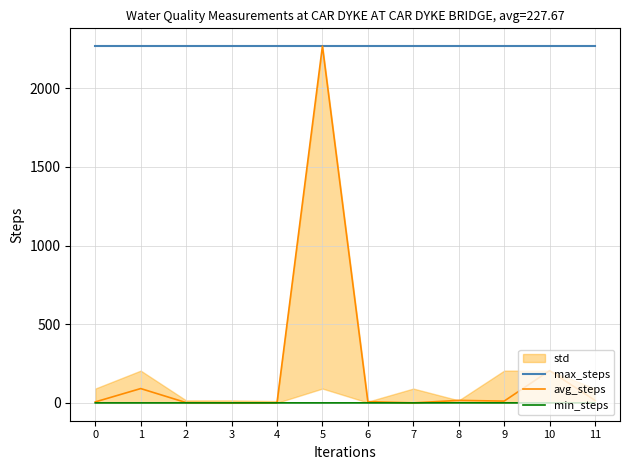

What is the difference between the maximum and minimum values in the avg_steps series?

2267.0